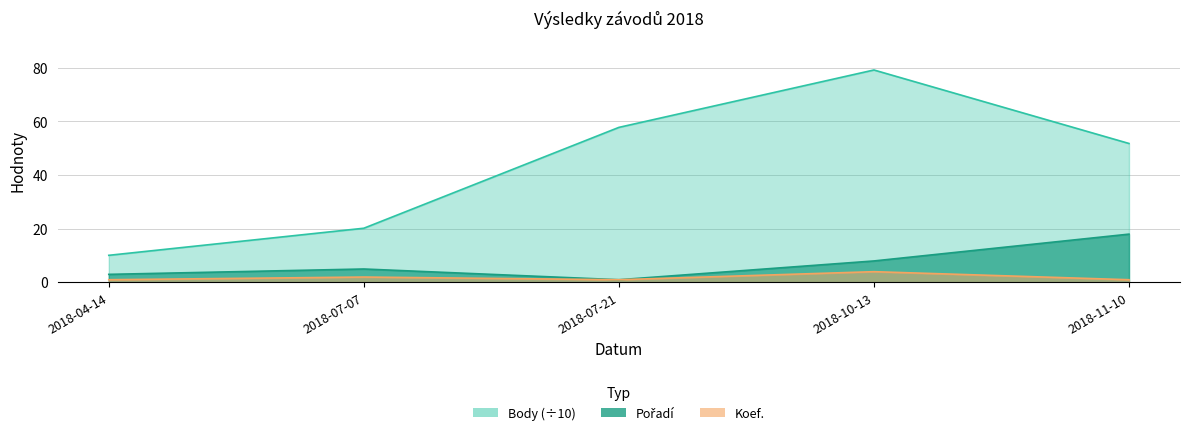

Reading left to right, extract all data points from this chart.

Body: 2018-04-14=10.1	2018-07-07=20.2	2018-07-21=57.8	2018-10-13=79.2	2018-11-10=51.8
Pořadí: 2018-04-14=3.0	2018-07-07=5.0	2018-07-21=1.0	2018-10-13=8.0	2018-11-10=18.0
Koef.: 2018-04-14=1.0	2018-07-07=2.0	2018-07-21=1.0	2018-10-13=4.0	2018-11-10=1.0